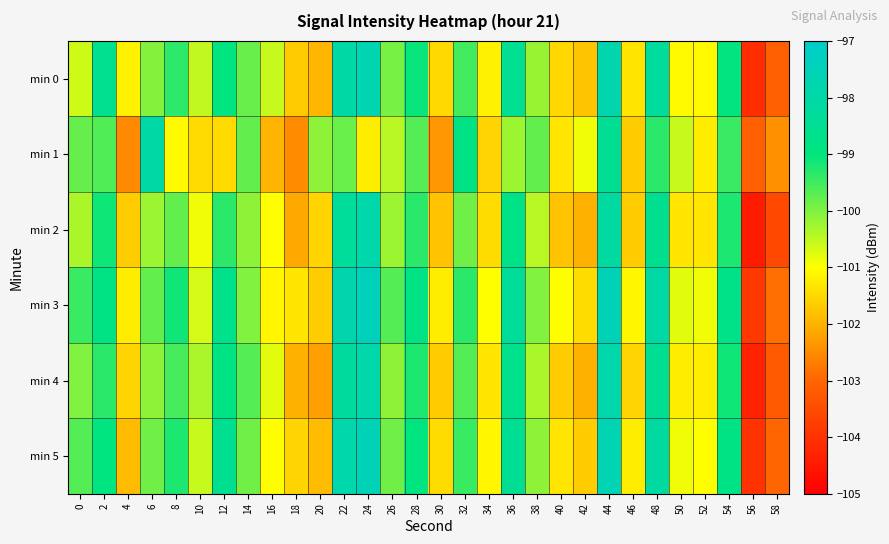

Rank the series by their maximum value, from lowest to highest.

min 1, min 2, min 4, min 0, min 5, min 3